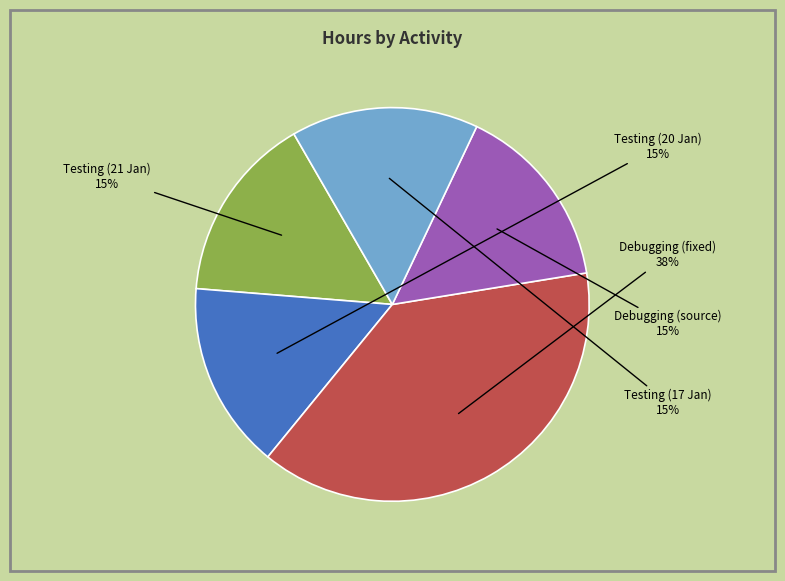

To the nearest percent, what percentage of the pie is Testing (20 Jan)?

15%